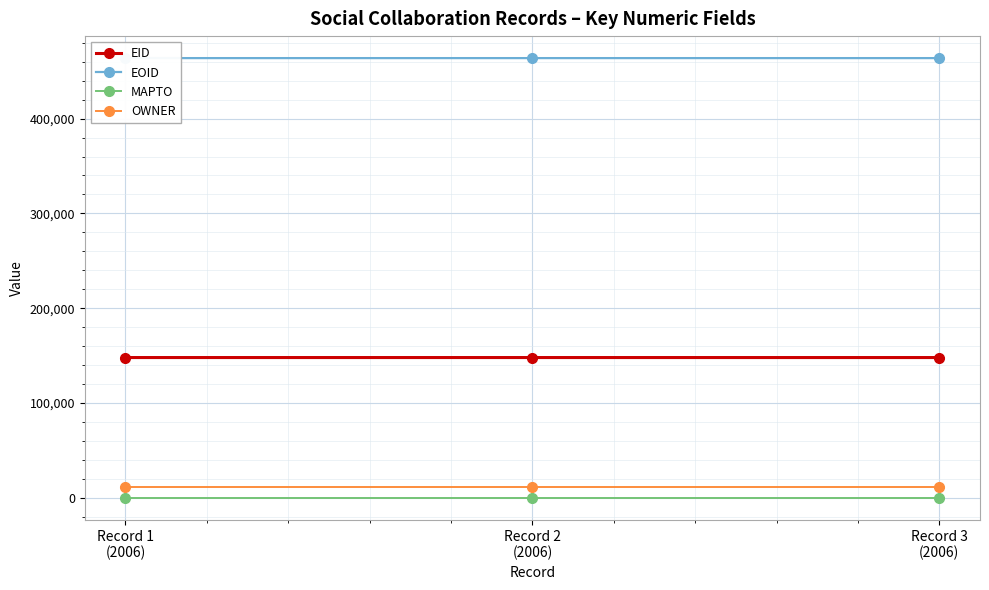

What position from the left is Record 2
(2006)?

2